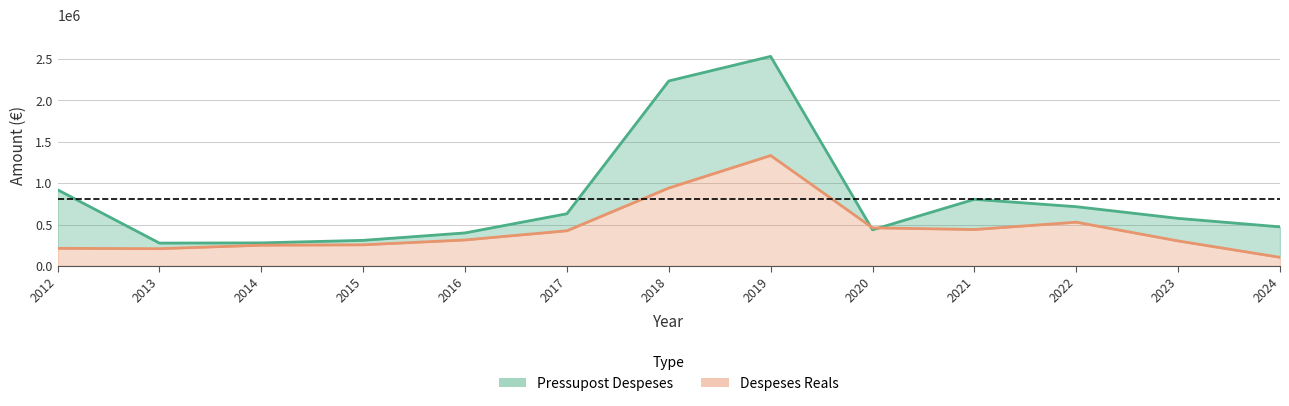

At which label does Despeses Reals first exceed 313554?

2016